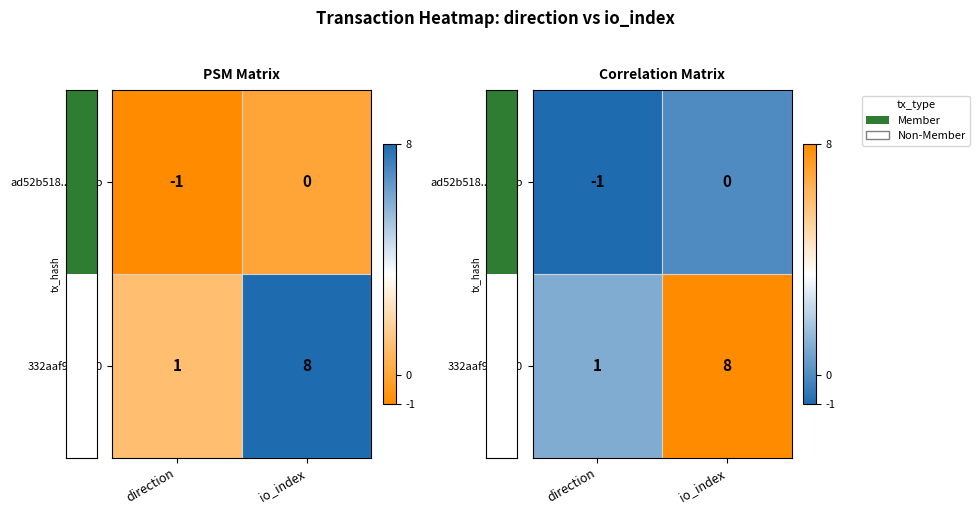

How many data points in row_1 are less than 8?

1